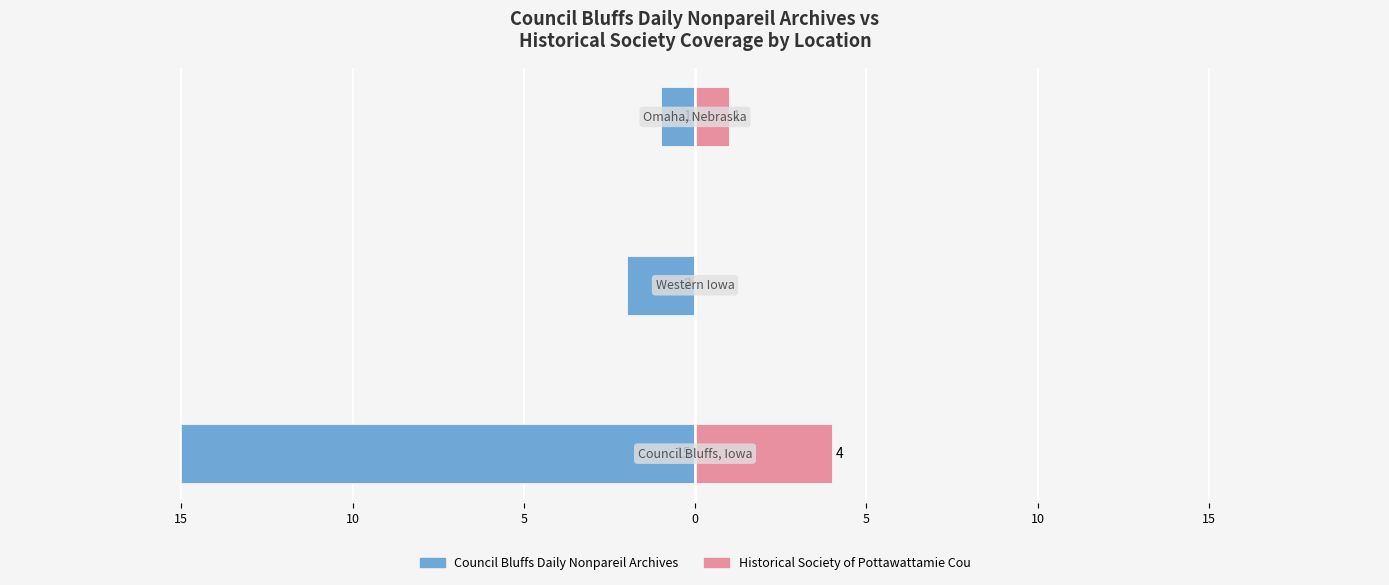

What is the value of the Council Bluffs Daily Nonpareil Archives bar at the 1st from the left?

-15